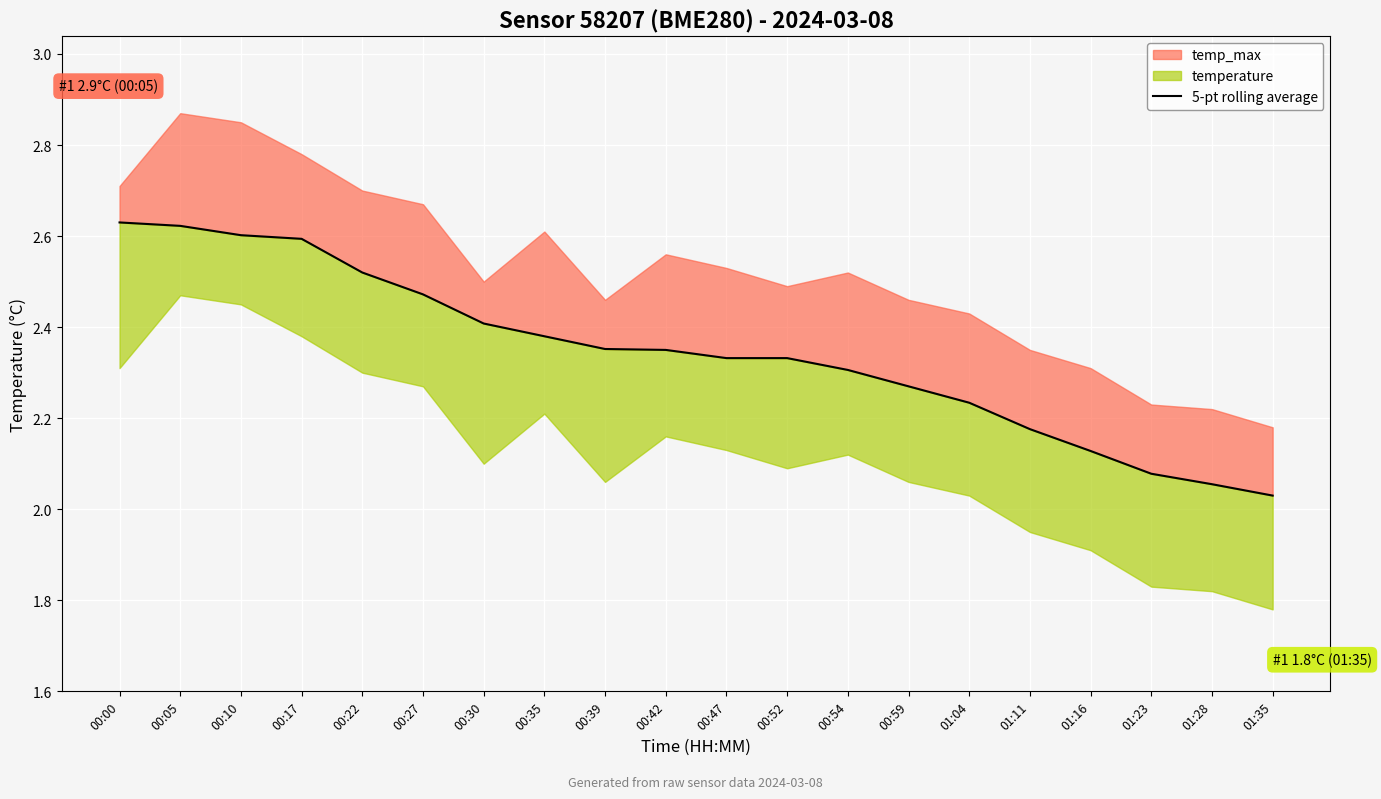

True or false: the data shows 3.8 at 00:00.

False